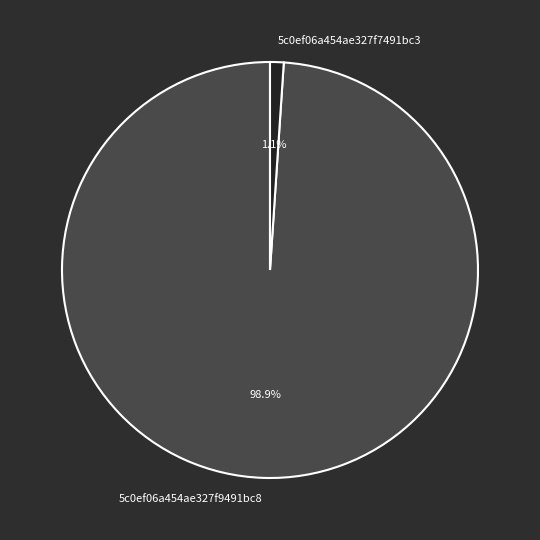

Does 5c0ef06a454ae327f9491bc8 represent more than half of the total?

Yes